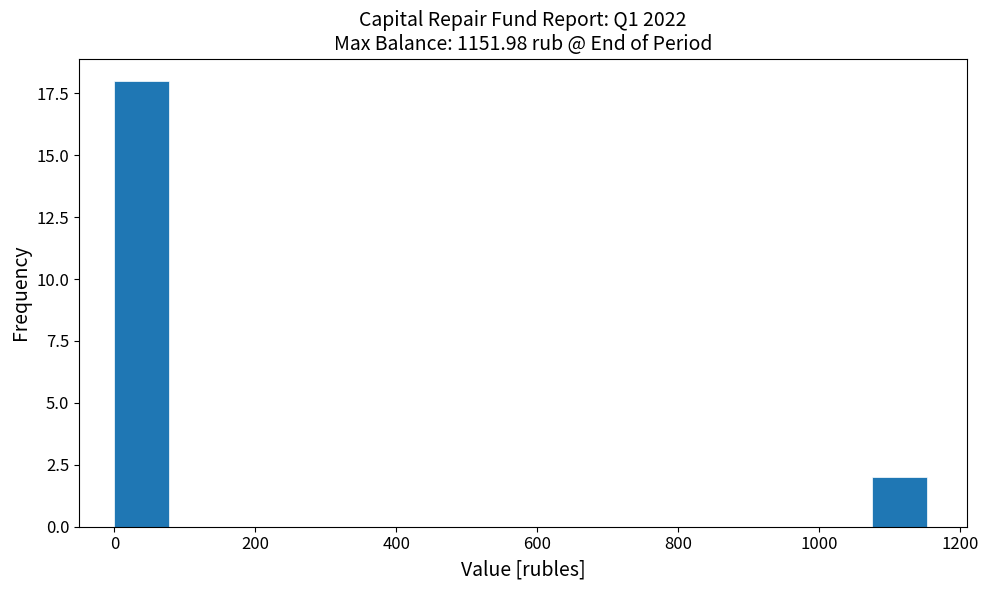

Read against the x-axis, roughly where is the centre of the tallest bar?

40